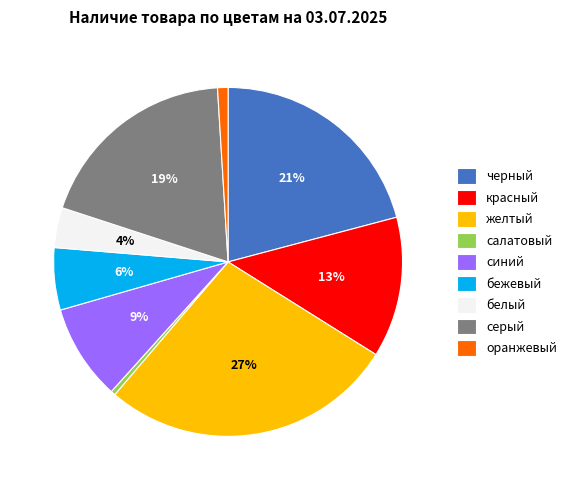

Does серый account for over 50% of the chart?

No